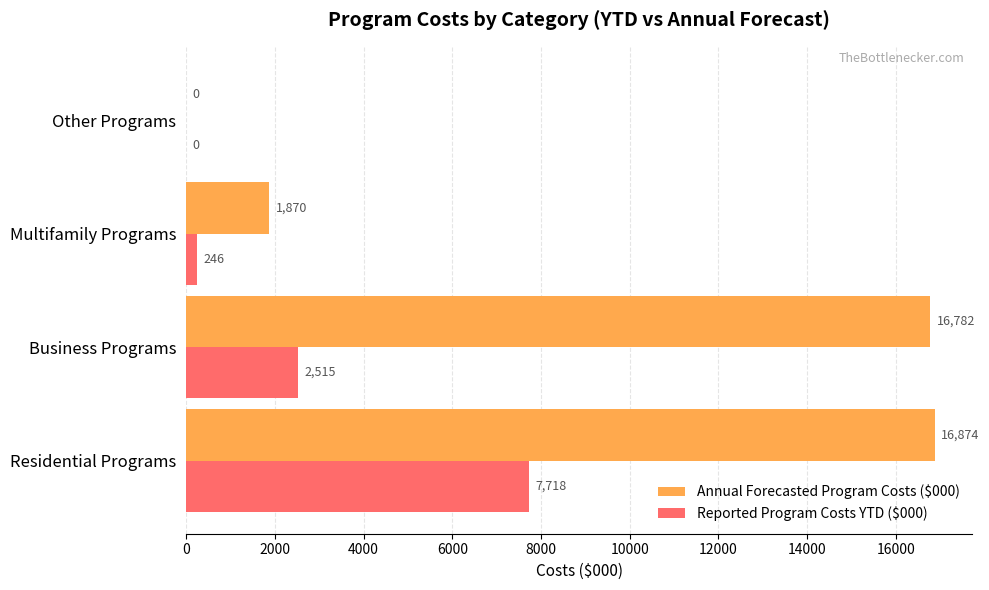

What is the sum of all Reported Program Costs YTD ($000) values?

10478.9